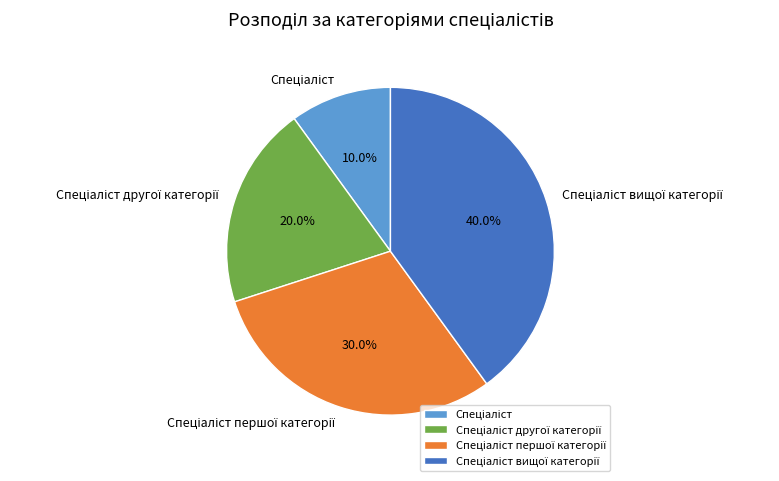

Does any single category account for the majority?

No